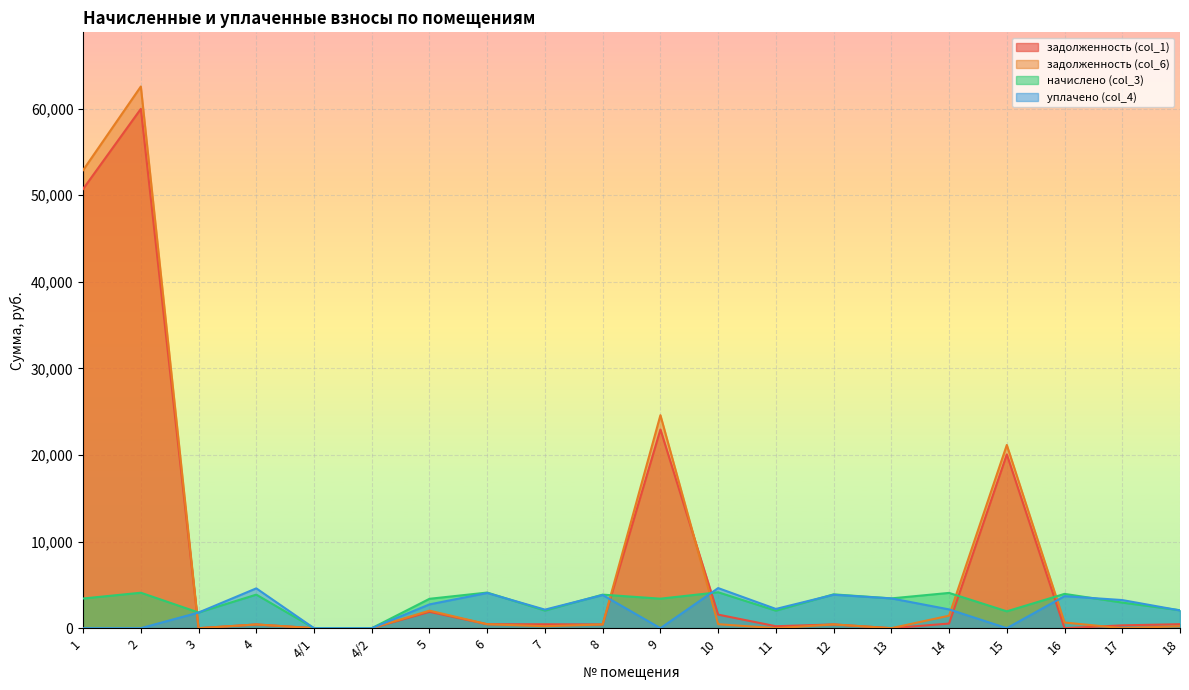

What is the difference between the second highest and second lowest values in the начислено (col_3) series?

4114.8